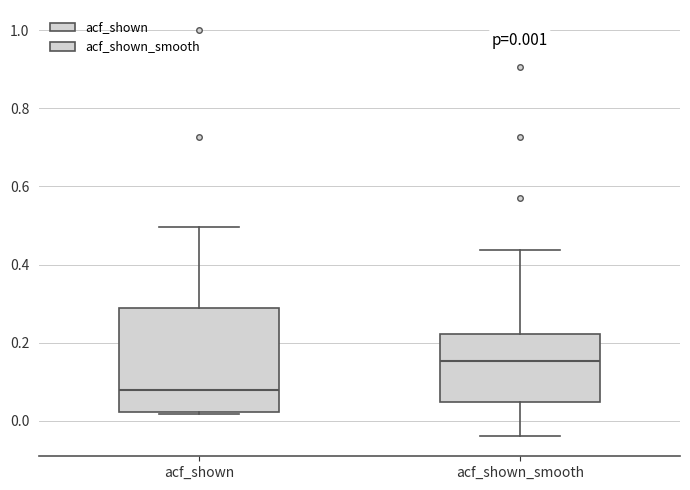

Comparing the boxes themselves (not the whiskers), which one is the tallest?

acf_shown